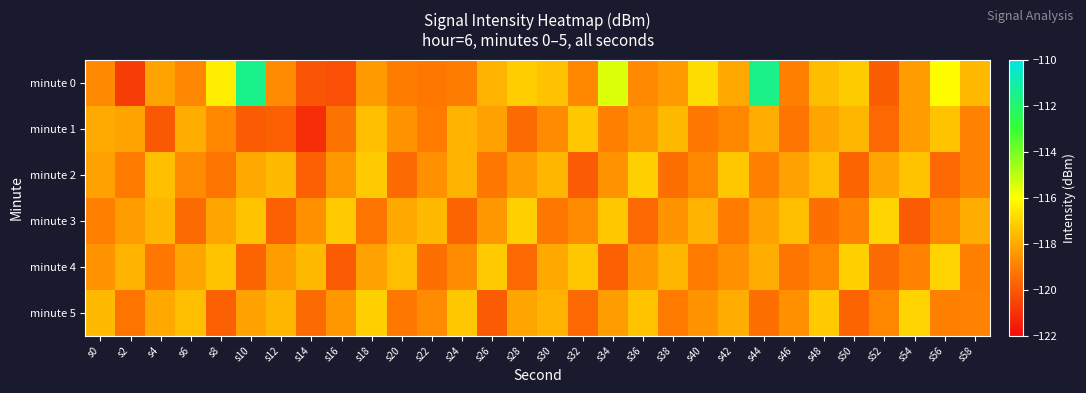

Between s36 and s58, which series saw the biggest shift?

minute 2